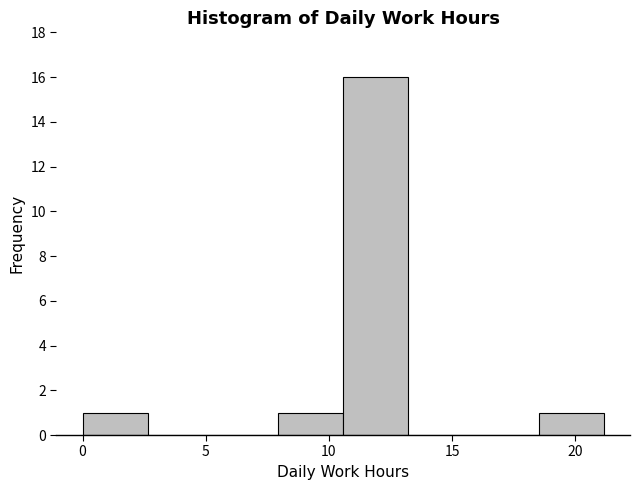

Reading left to right, transcribe this chart: for each bar, give the range it covers on the x-axis and its height. Neither the bar edges nor the heights are printed on the chart, so give them approximately, as read against the axes.

0.0 to 2.5: 1
2.5 to 5.5: 0
5.5 to 8.0: 0
8.0 to 10.5: 1
10.5 to 13.0: 16
13.0 to 16.0: 0
16.0 to 18.5: 0
18.5 to 21.0: 1